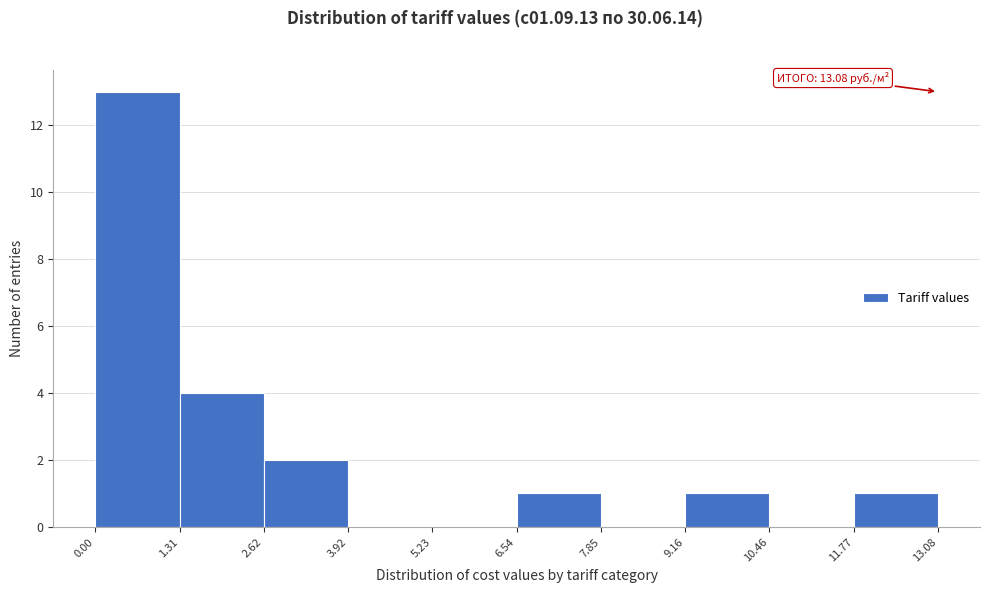

Over which range of the x-axis is the bar tallest?

0.00 to 1.31